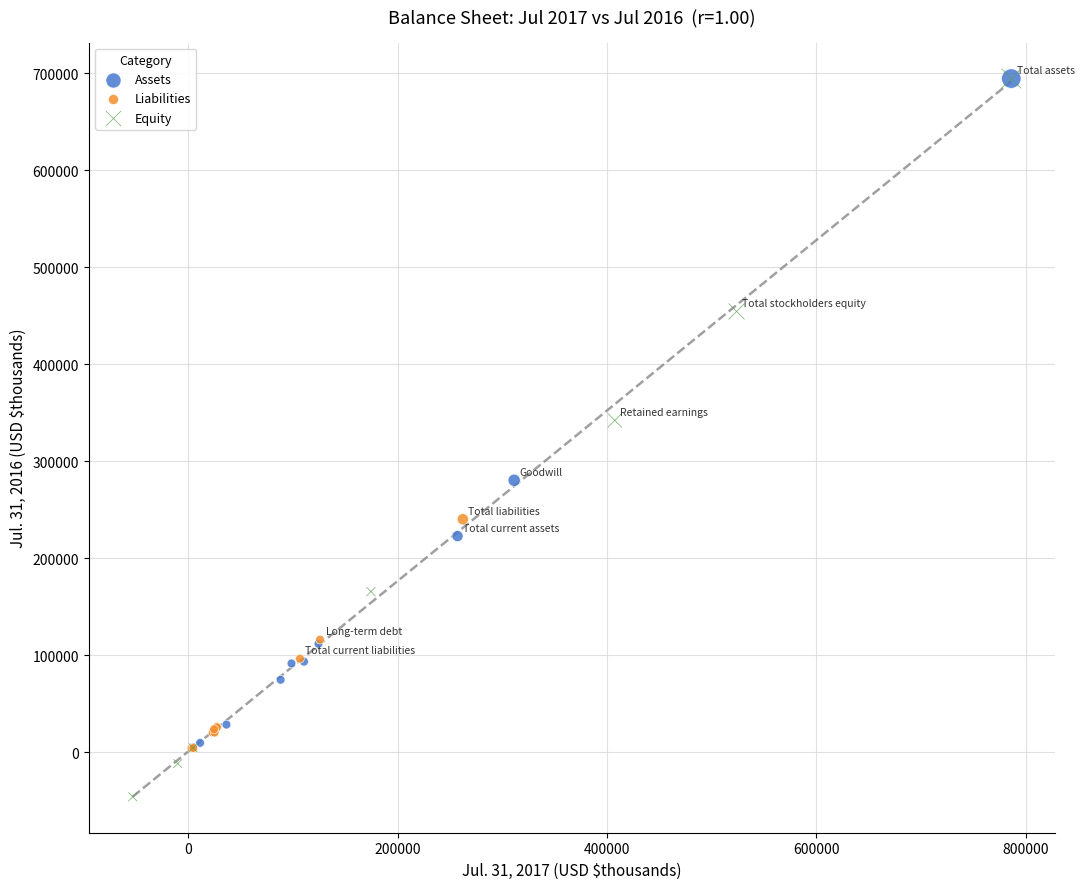

Which series contains the lowest Y value?

Equity